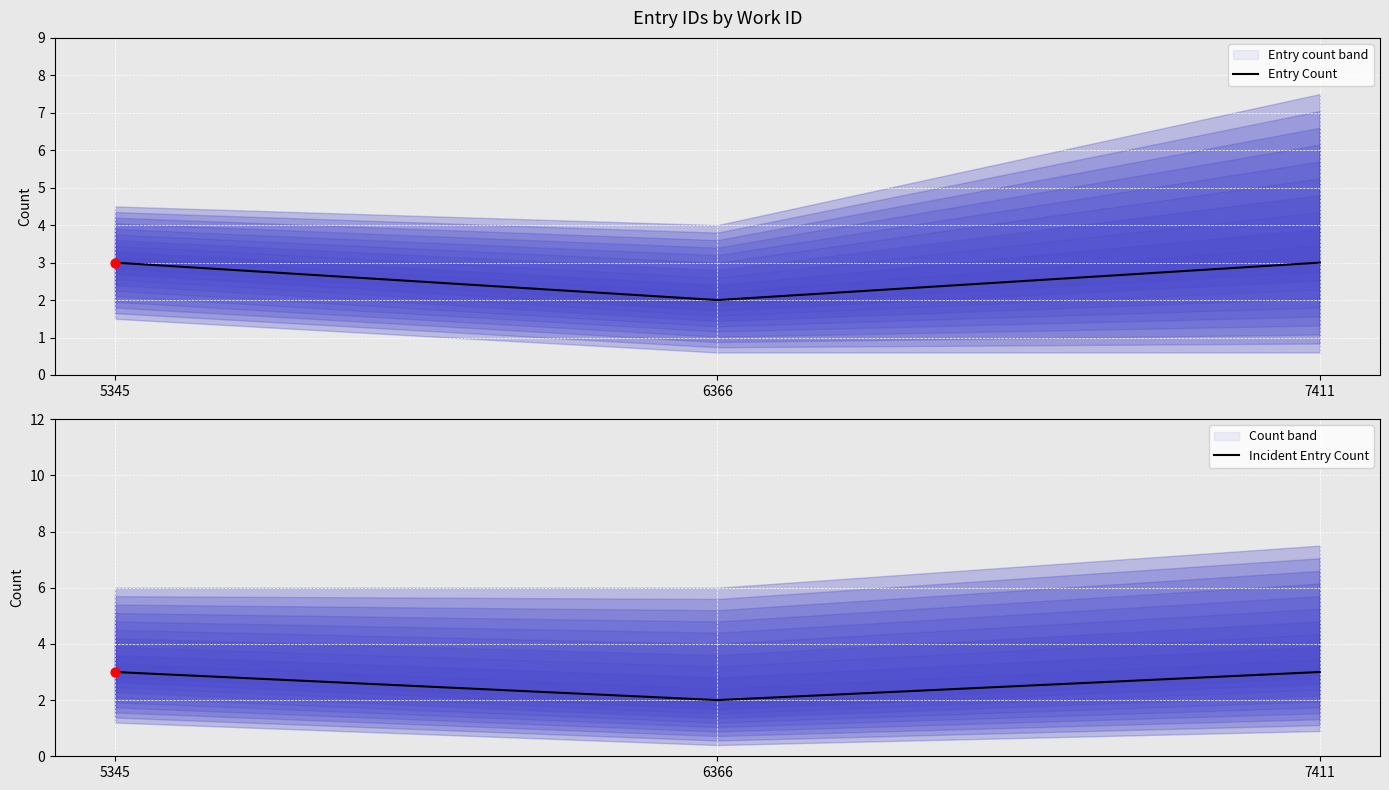

Which series contains the highest Y value?

Entry Count